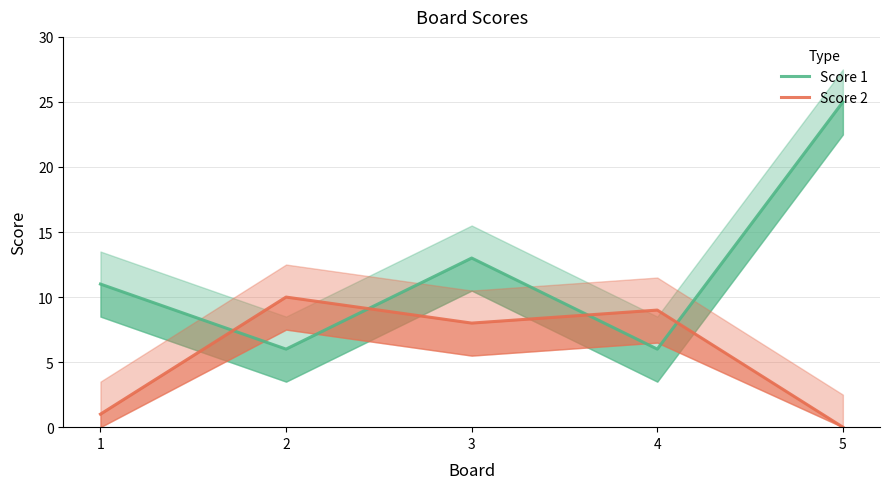

Count the Score 1 values in the range 6 to 13.

4